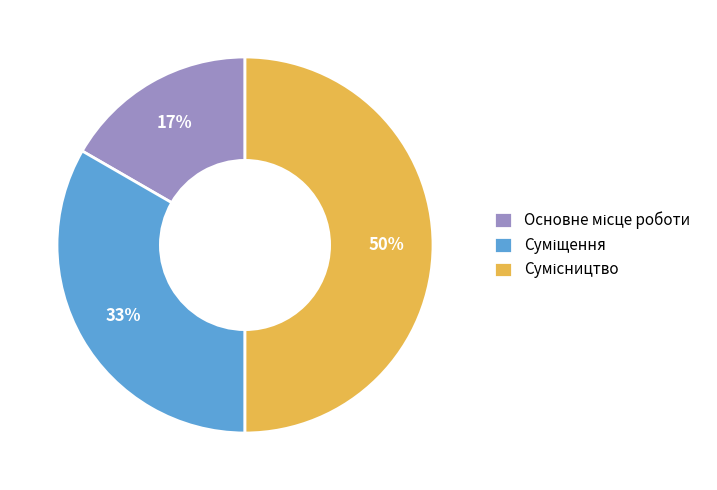

To the nearest percent, what is the difference between the largest and smallest slice percentages?

33%